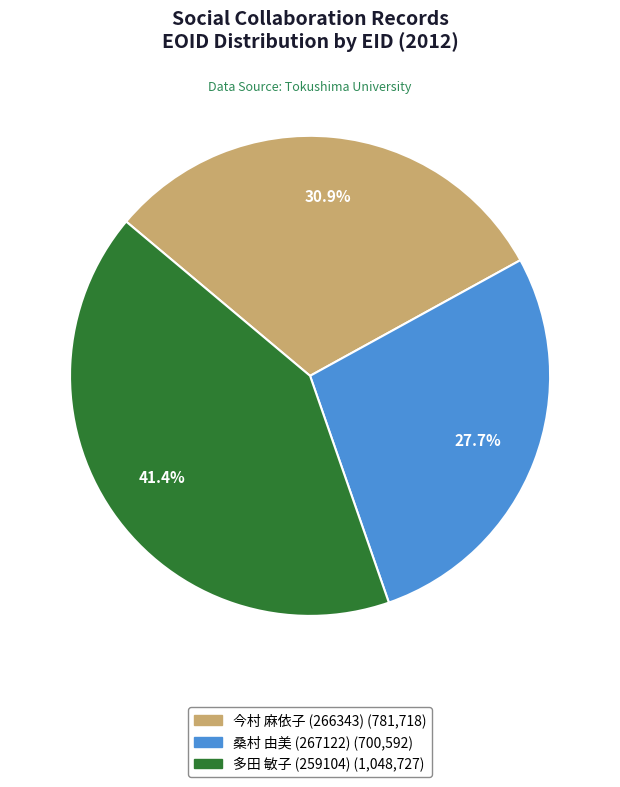

Does any single category account for the majority?

No